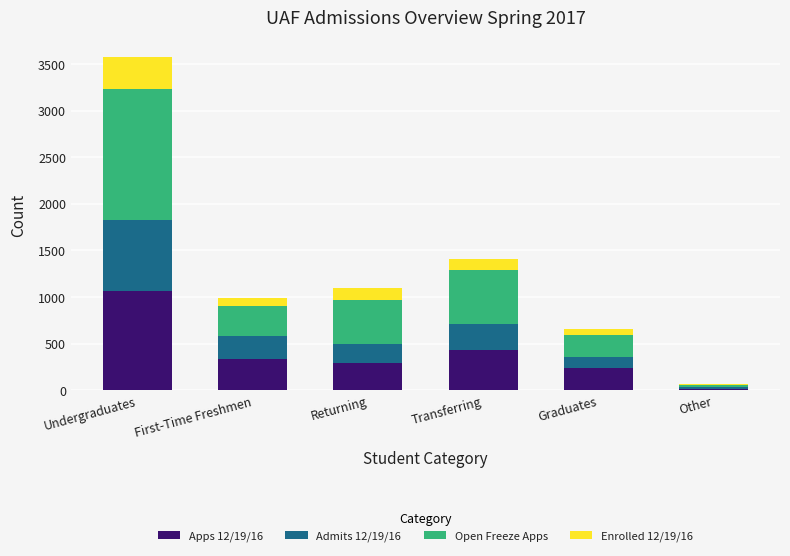

Which category has the lowest value in the Apps 12/19/16 series?

Other